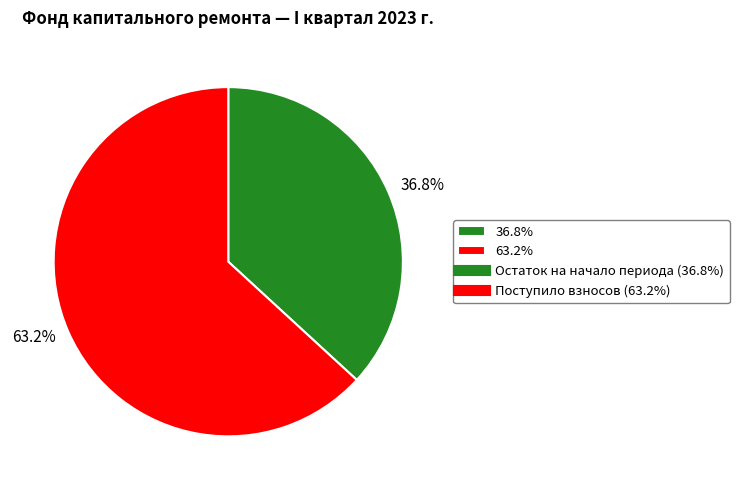

Which has a higher value, 36.8% or 63.2%?

63.2%